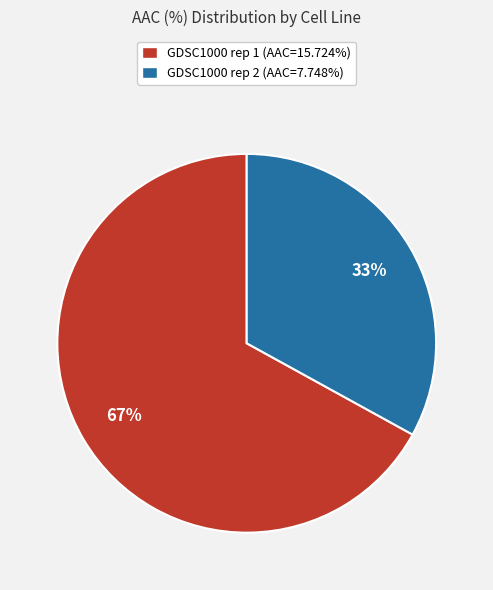

Count the number of slices in the pie.

2